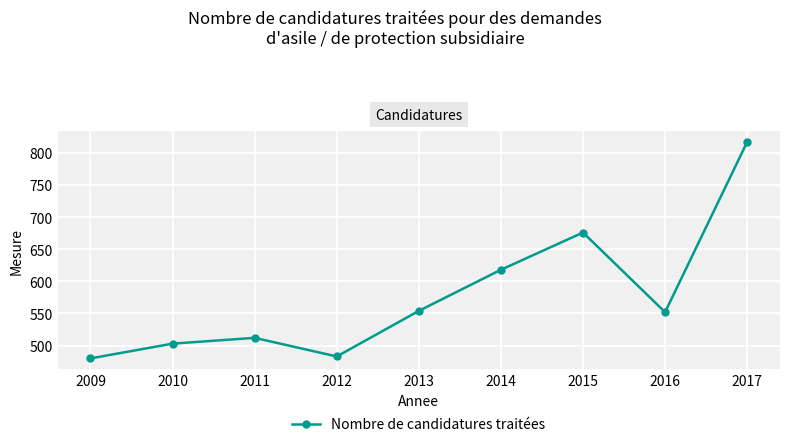

Approximately how many times larger is the value at 2009 compared to 2014?

0.8